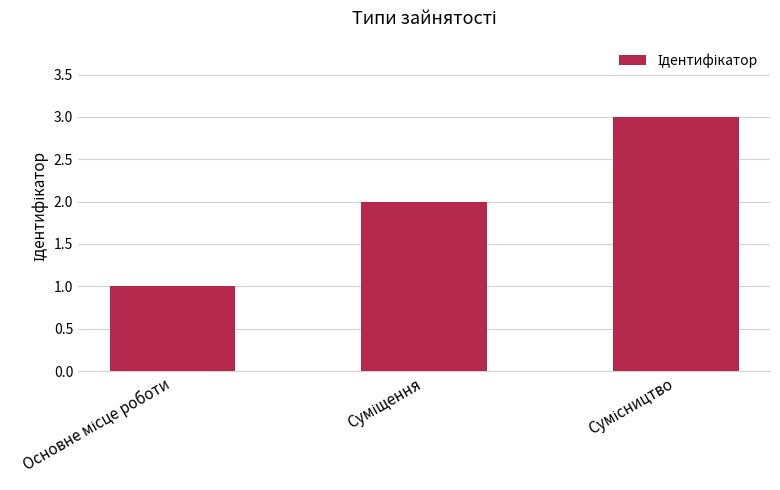

What is the sum of all values?

6